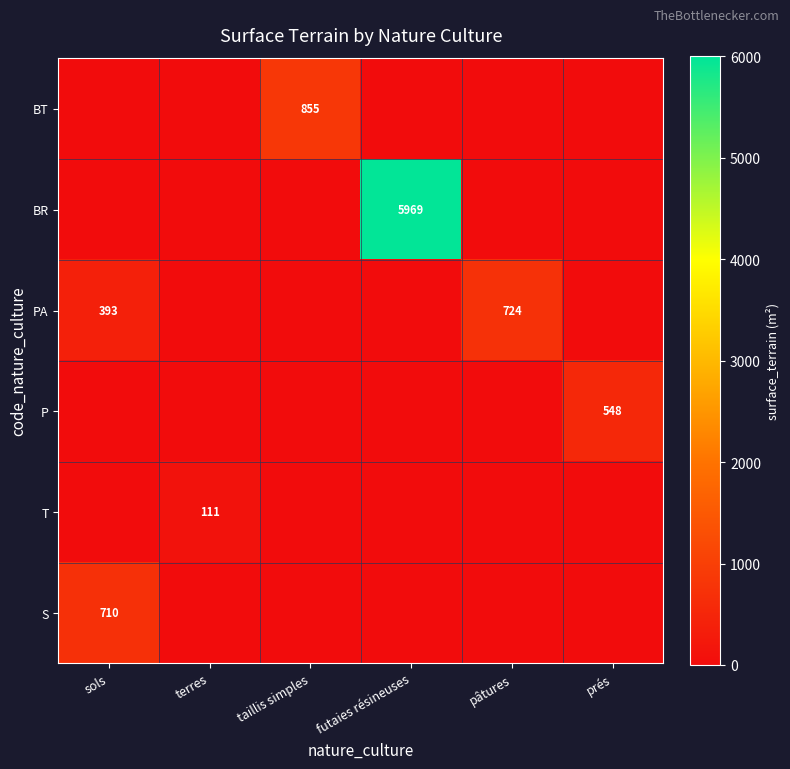

The S series shows 710 at sols. True or false?

True